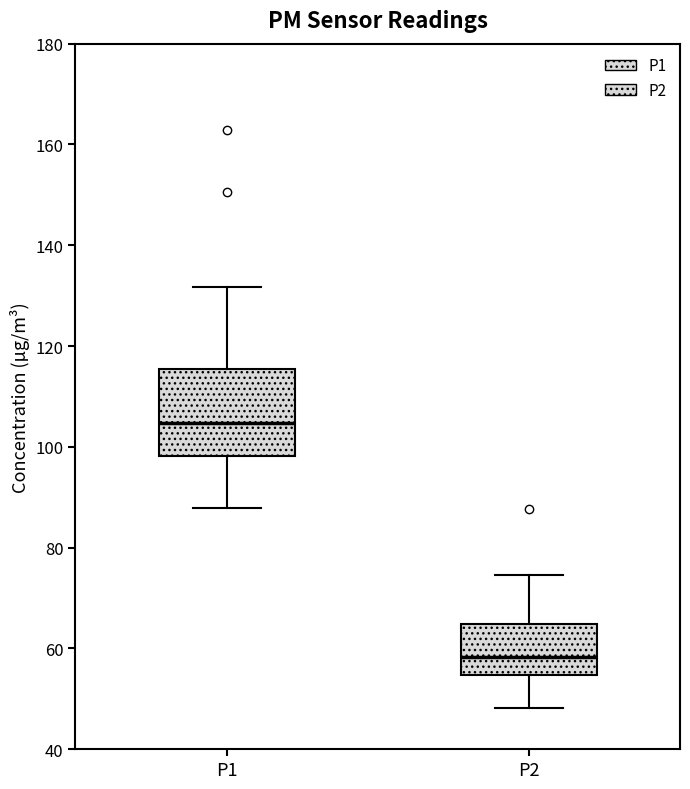

Reading left to right, transcribe this box plot: for each box, give where its median line is, the range the box spans, and where its two whiskers end, as read against the y-axis. The values are not printed on the chart, so give them approximately, as read against the axis.

P1: median 104, box 98 to 116, whiskers 88 to 132
P2: median 58, box 54 to 64, whiskers 48 to 74